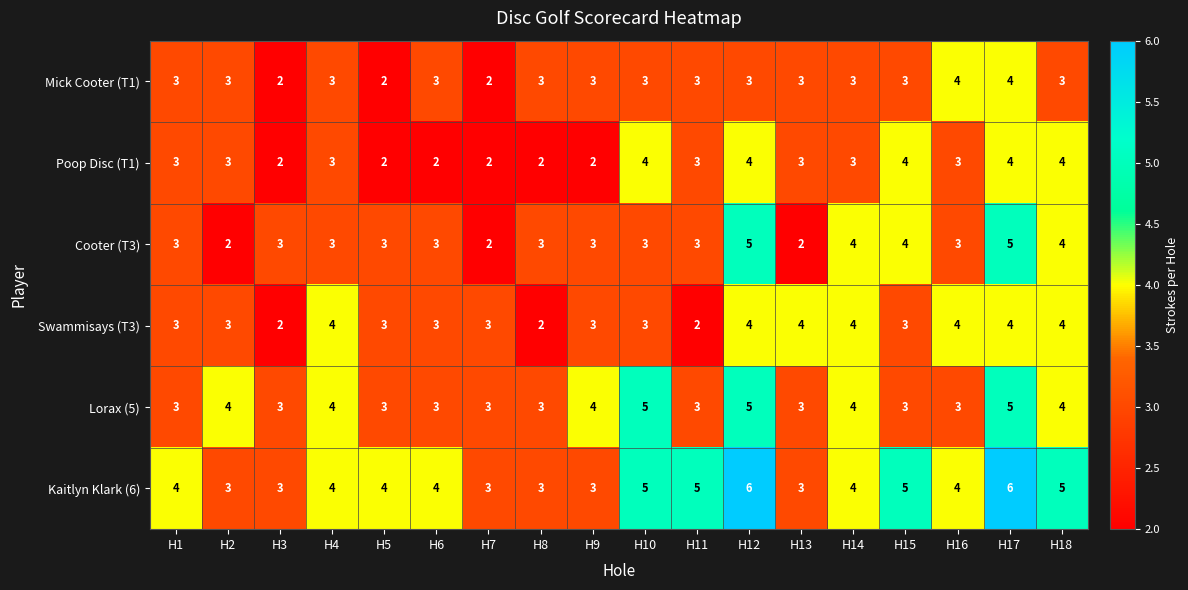

Count the Mick Cooter (T1) values in the range 3 to 4.

15